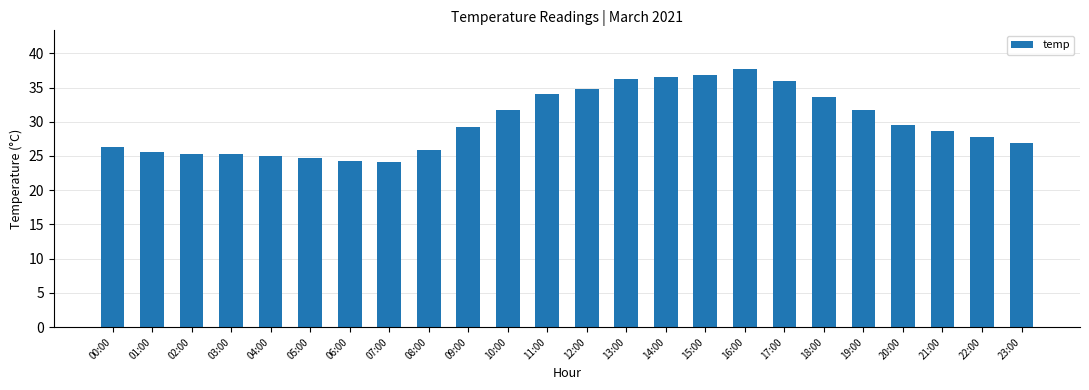

What is the change in value from 01:00 to 15:00?

+11.2